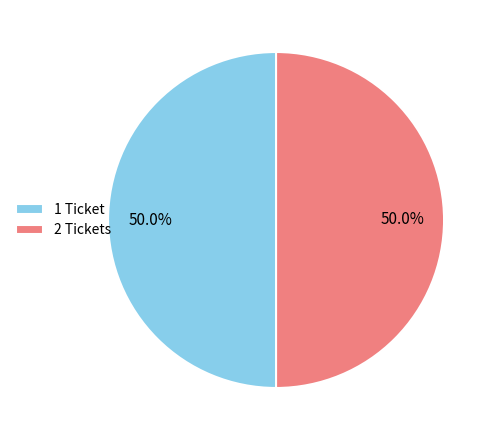

Approximately how many times larger is the value at 2 Tickets compared to 1 Ticket?

1.0